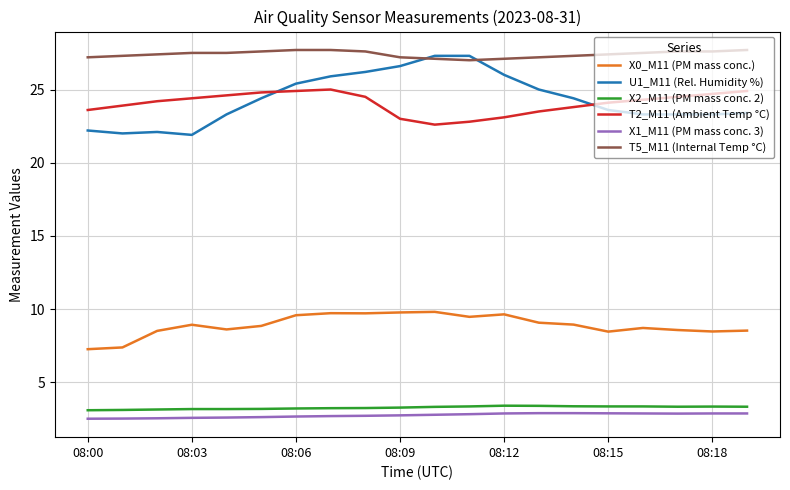

What is the greatest value displayed?

27.7